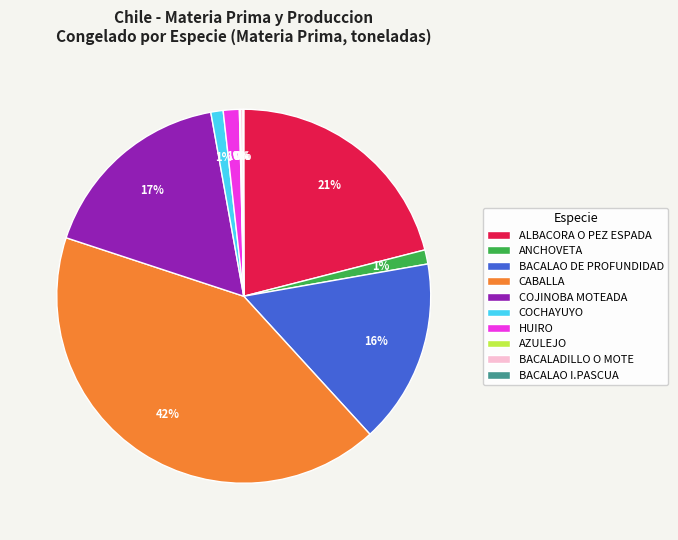

To the nearest percent, what is the difference between the largest and smallest slice percentages?

42%